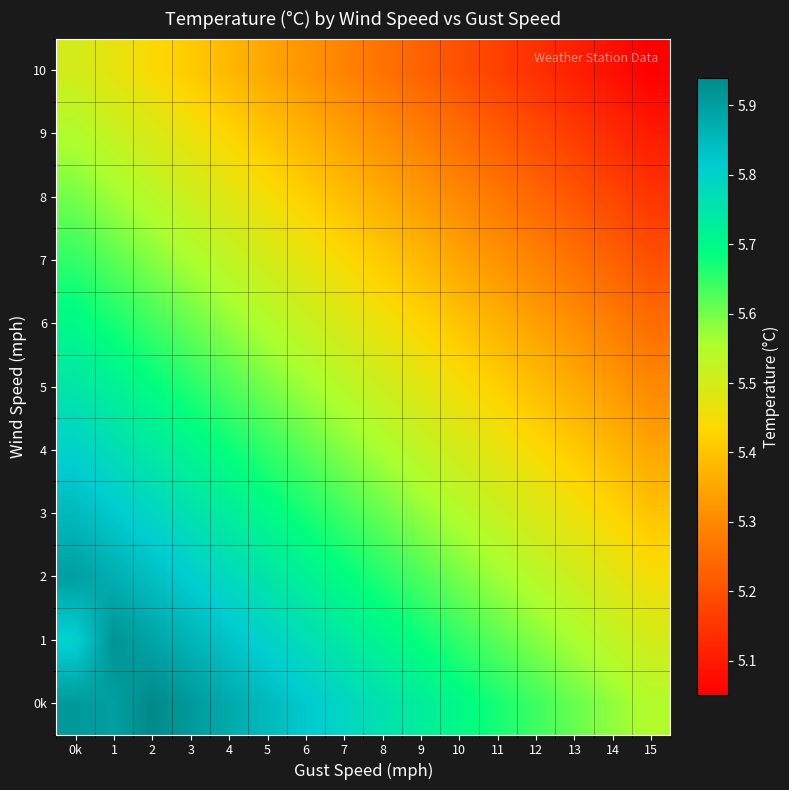

At which category does the chart reach its peak across all series?

2